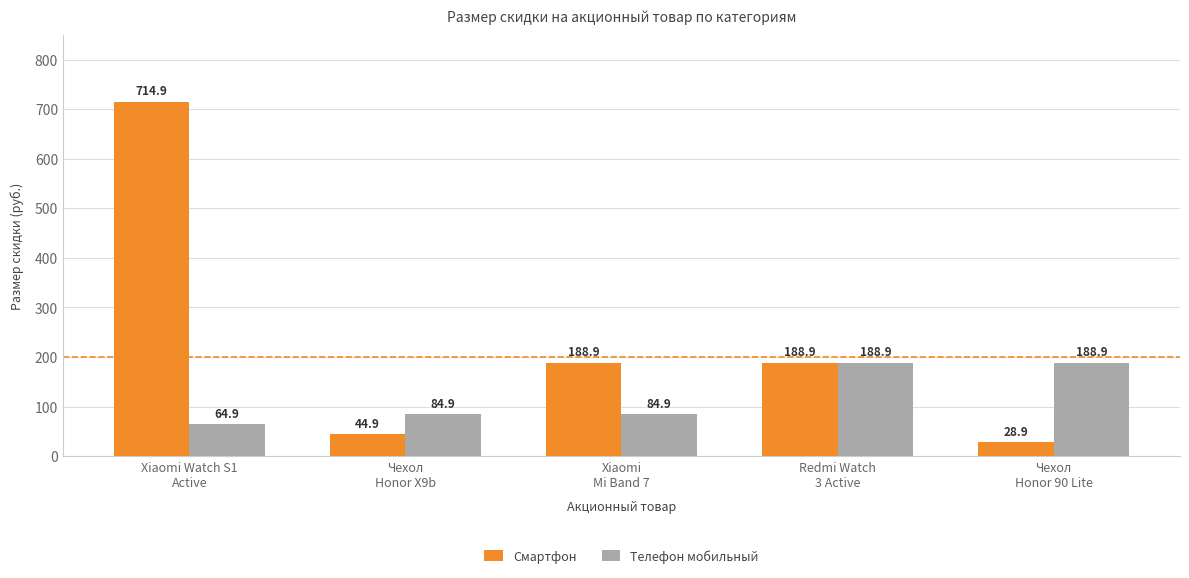

How many bars are there in total?

10